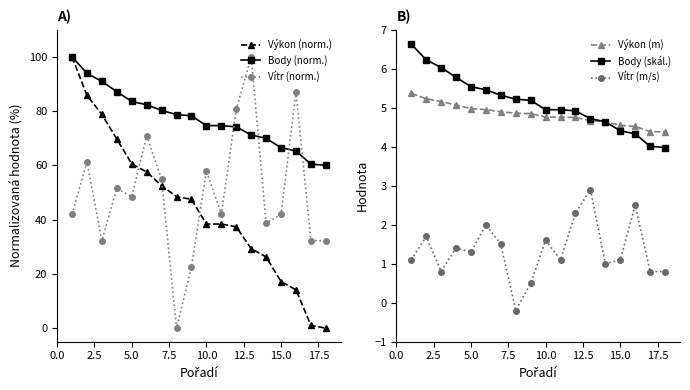

Which series ends up on top after the final intersection of Vítr (norm.) and Body (norm.)?

Body (norm.)